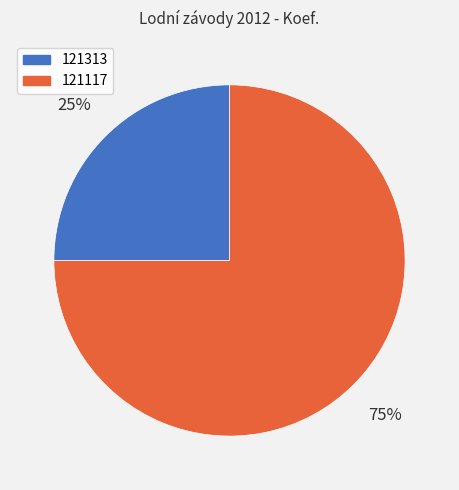

What is the majority slice?

121117